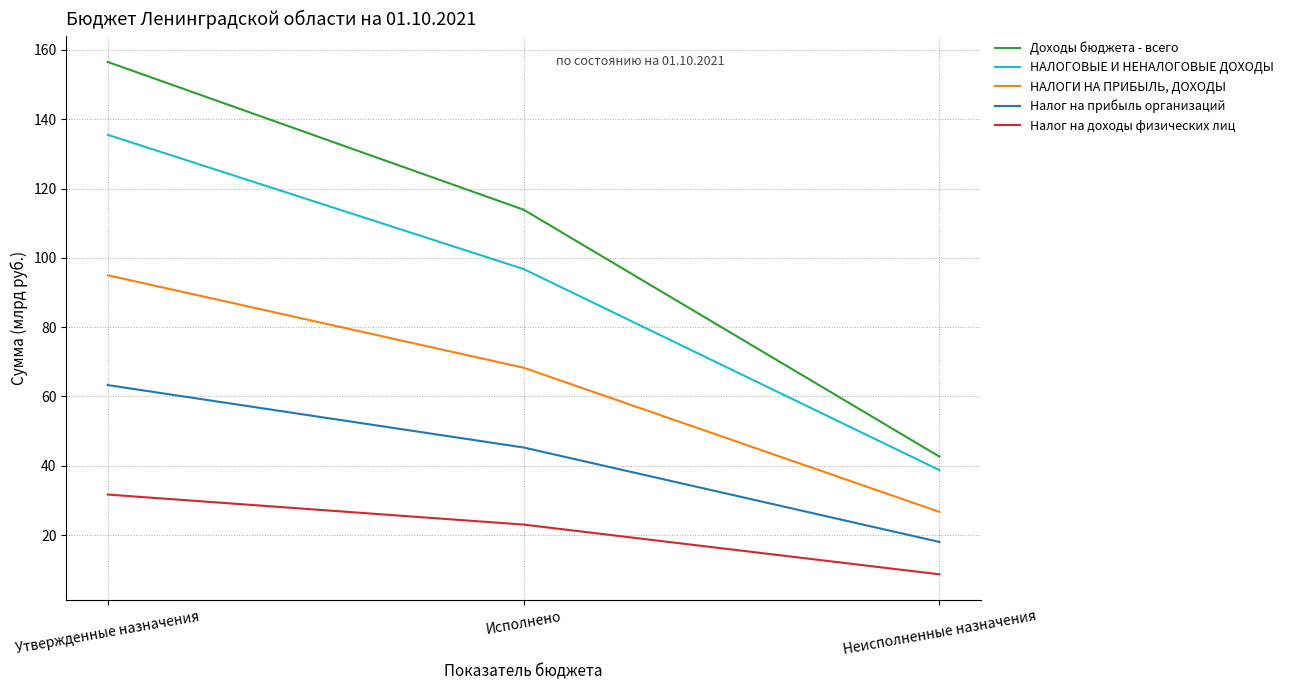

What is the maximum value for Налог на доходы физических лиц?

31.7